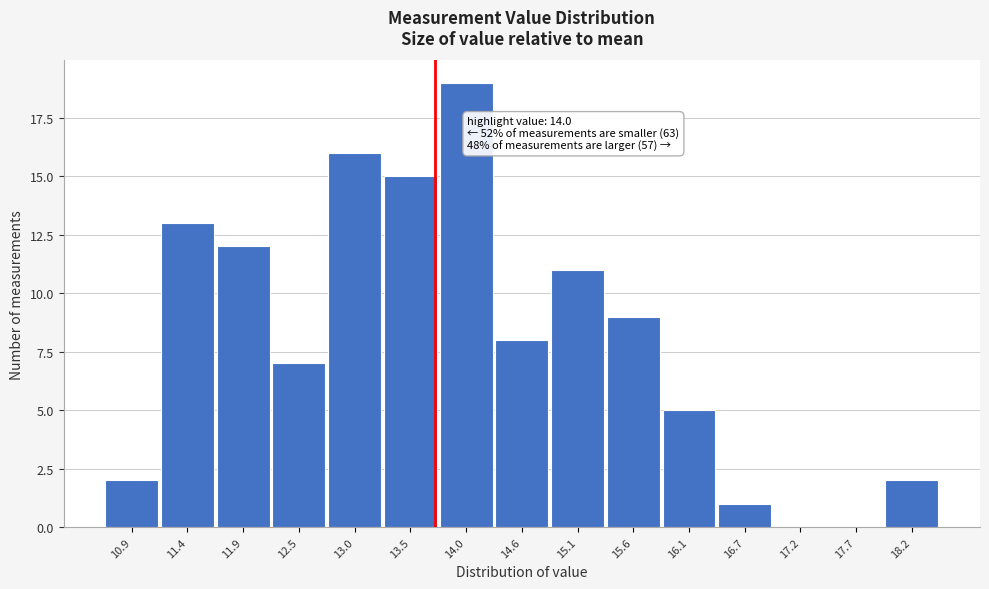

Reading right to left, transcribe all the data shown in this chart.

18.2=2	17.7=0	17.2=0	16.7=1	16.1=5	15.6=9	15.1=11	14.6=8	14.0=19	13.5=15	13.0=16	12.5=7	11.9=12	11.4=13	10.9=2